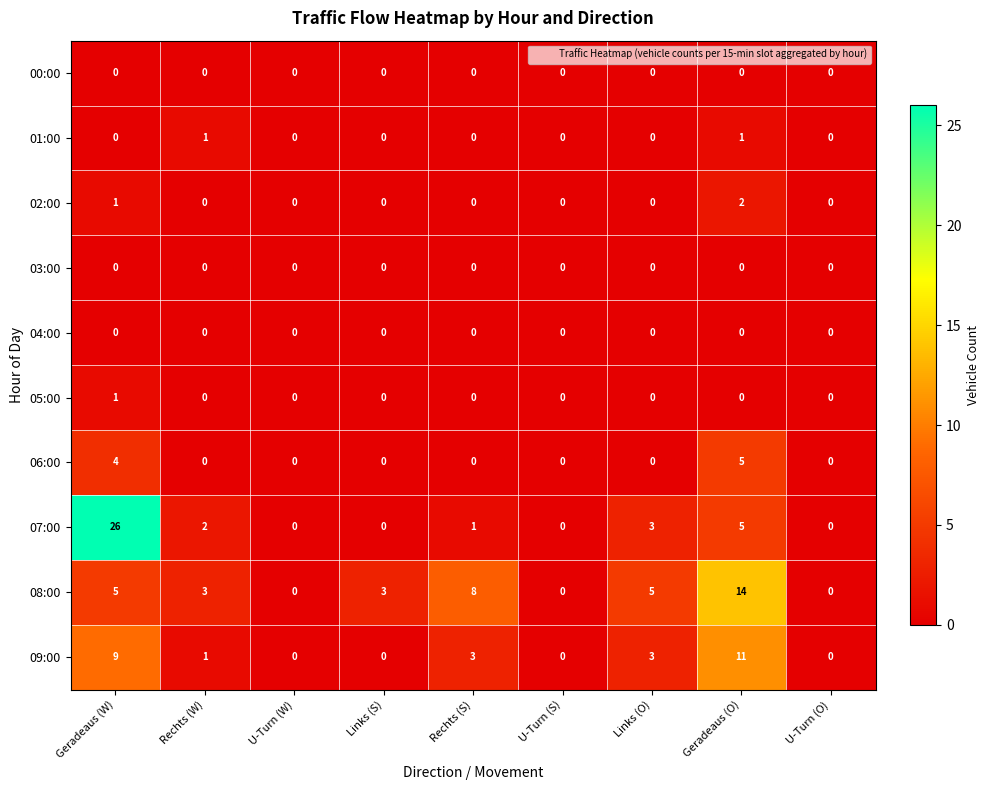

Which label corresponds to the largest value in the chart?

Geradeaus (W)